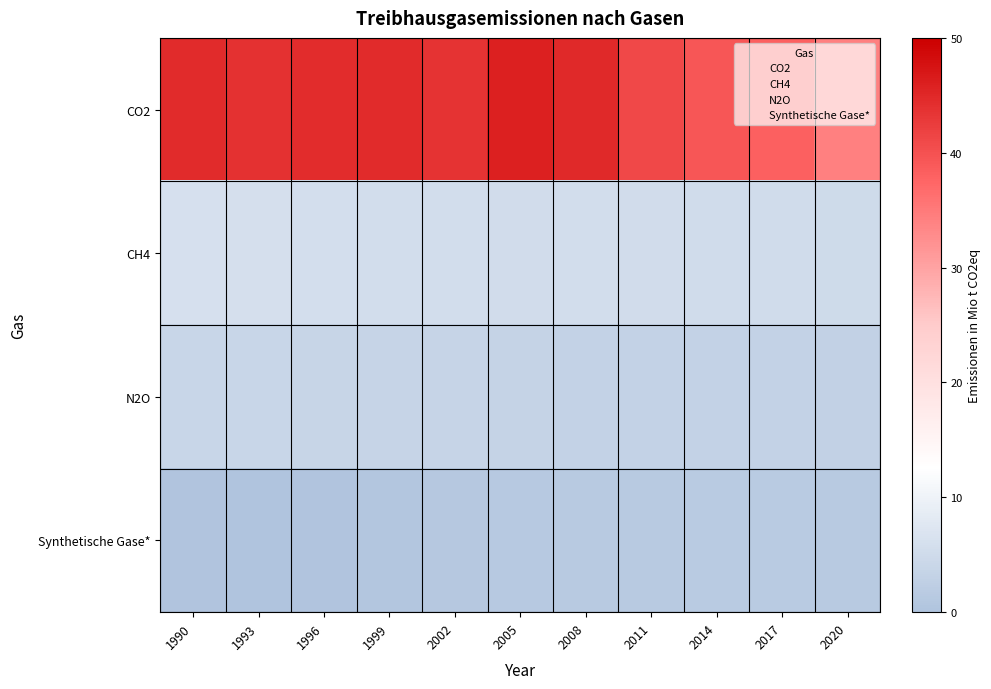

What is the difference between the highest and lowest values at 2020?

32.8